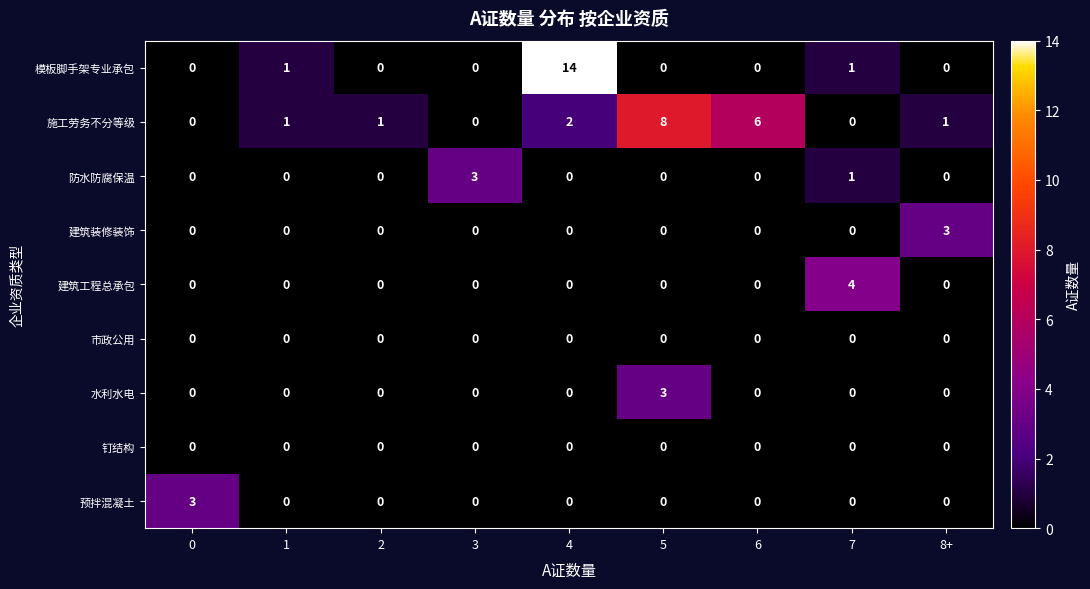

At which label is 防水防腐保温 closest to 1?

7